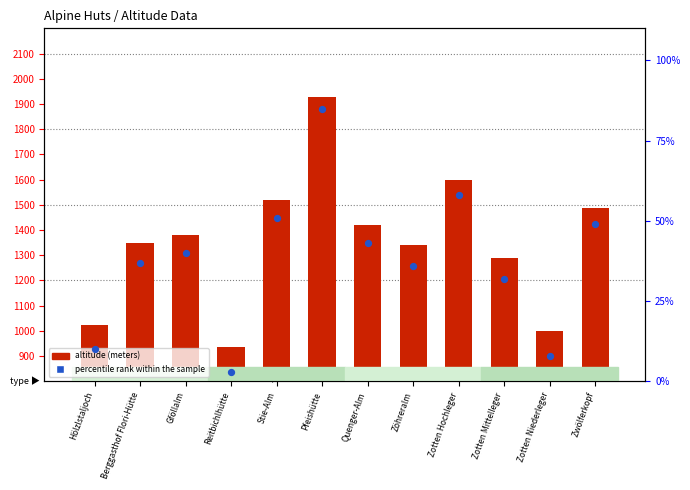

Is the value of altitude (meters) at Reitbichlhütte greater than the value of percentile rank within the sample at Zotten Niederleger?

Yes